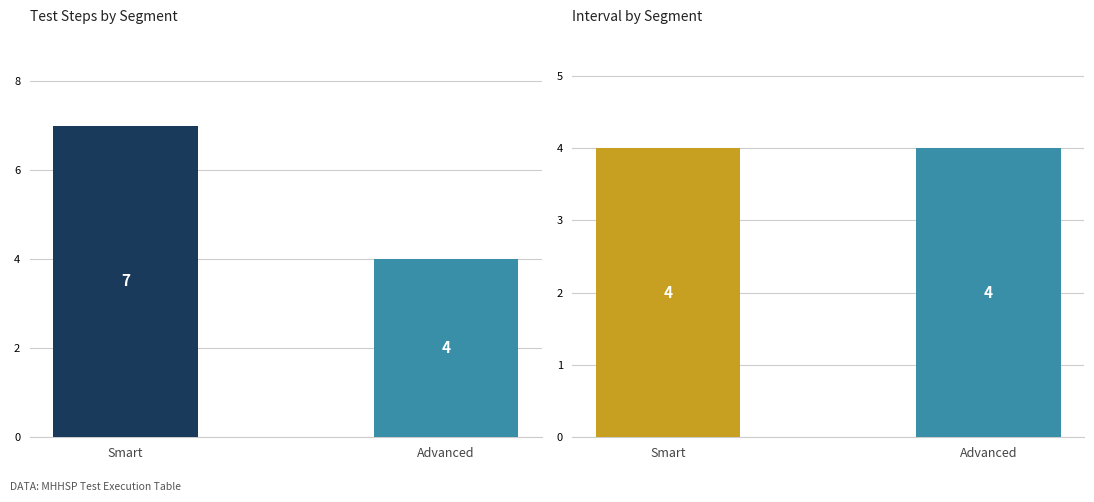

Which series changed the most between Smart and Advanced?

Step